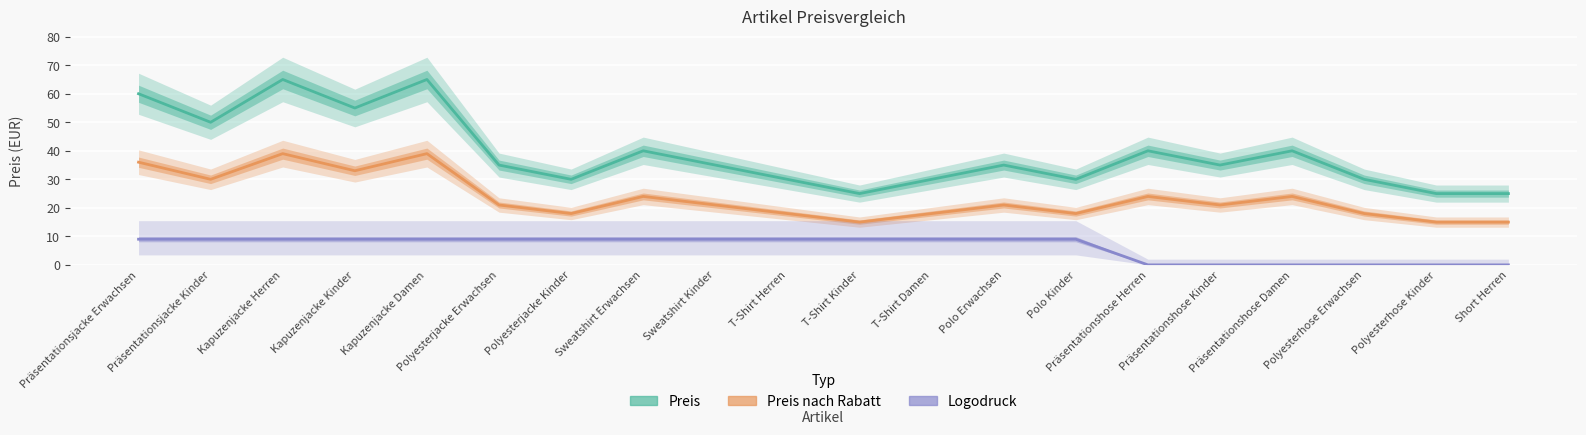

How many interior local valleys does the Preis series have?

6